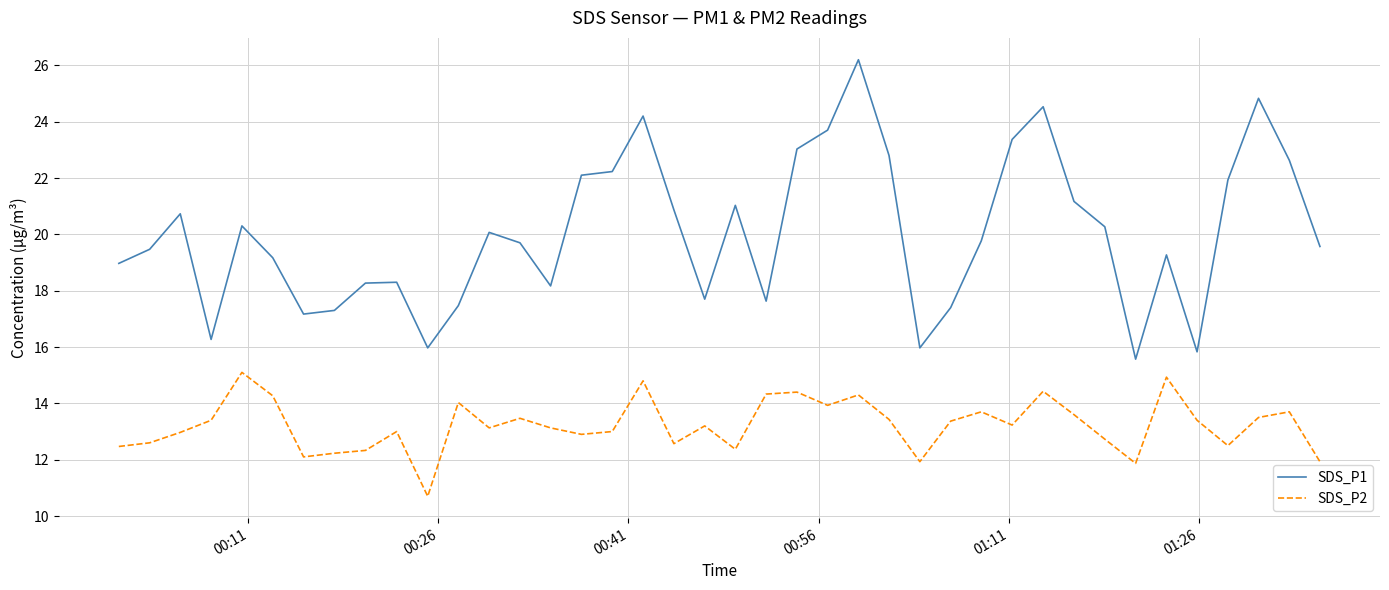

What is the lowest value of the SDS_P1 series?

15.6